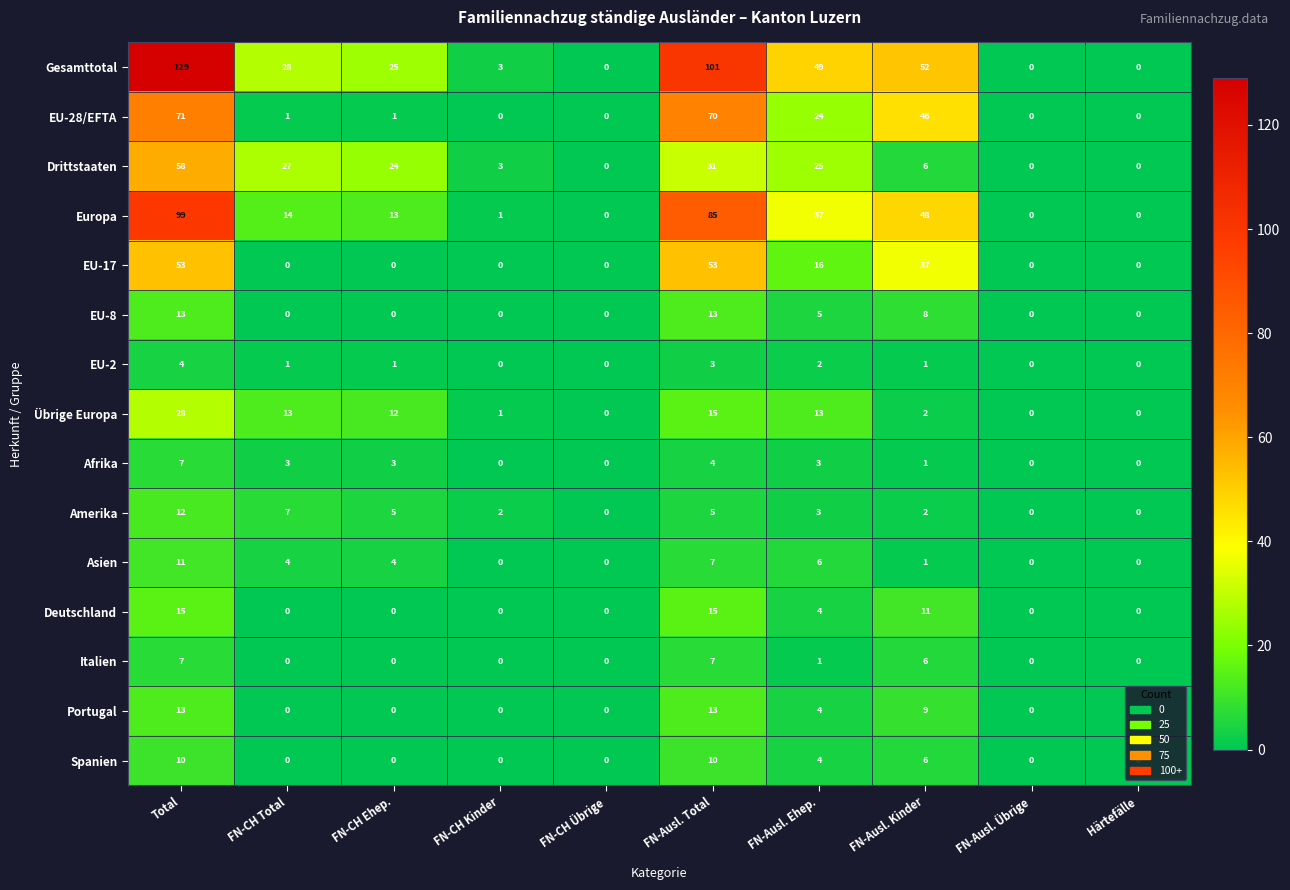

True or false: EU-8 has a value of 13 at FN-Ausl. Total.

True